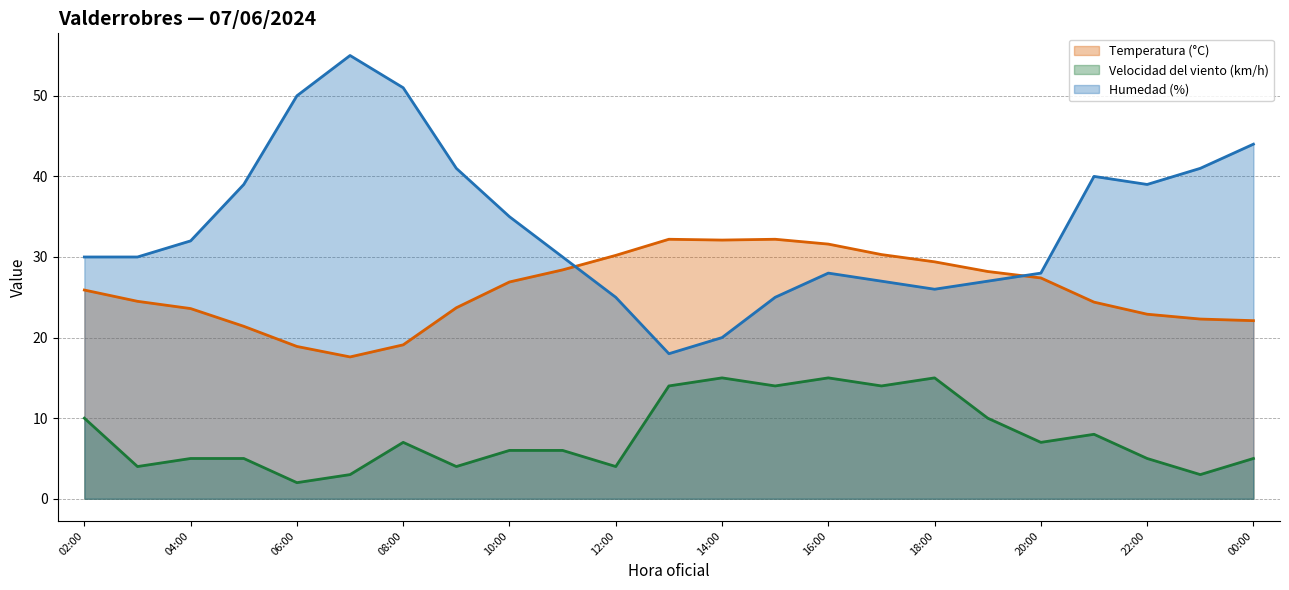

Between which two adjacent categories do Humedad (%) and Temperatura (°C) first intersect?

11:00 and 12:00